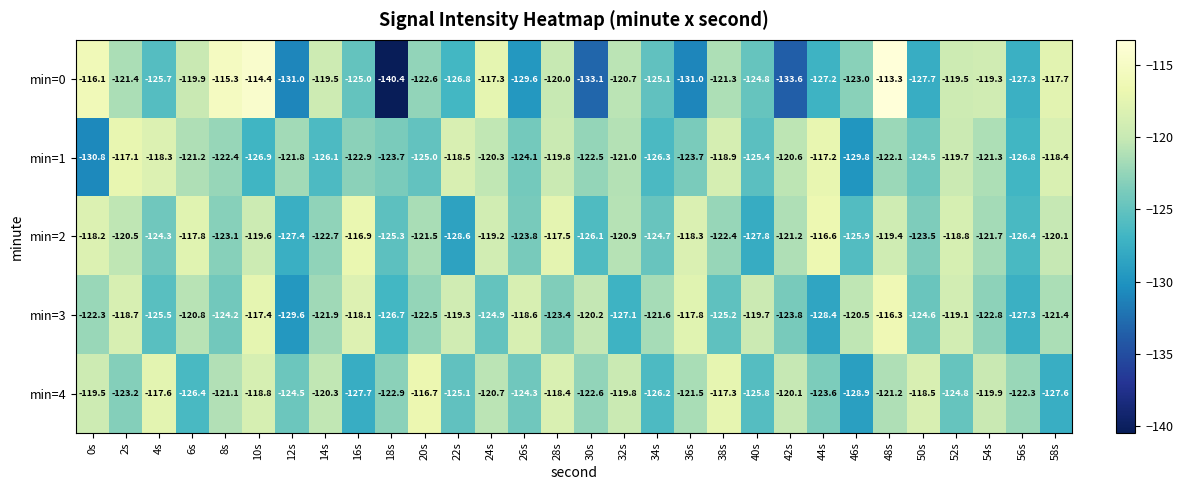

What is the total value across all series at 54s?

-605.0